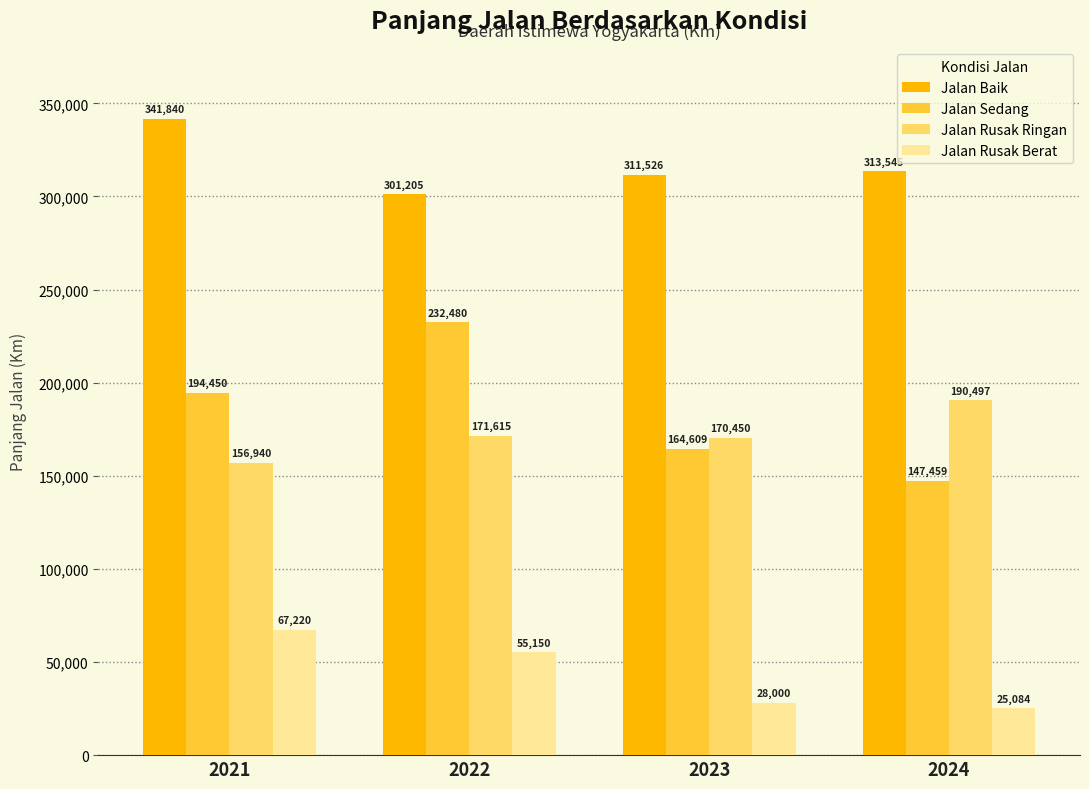

Is the value of Jalan Rusak Ringan at 2021 greater than the value of Jalan Baik at 2021?

No